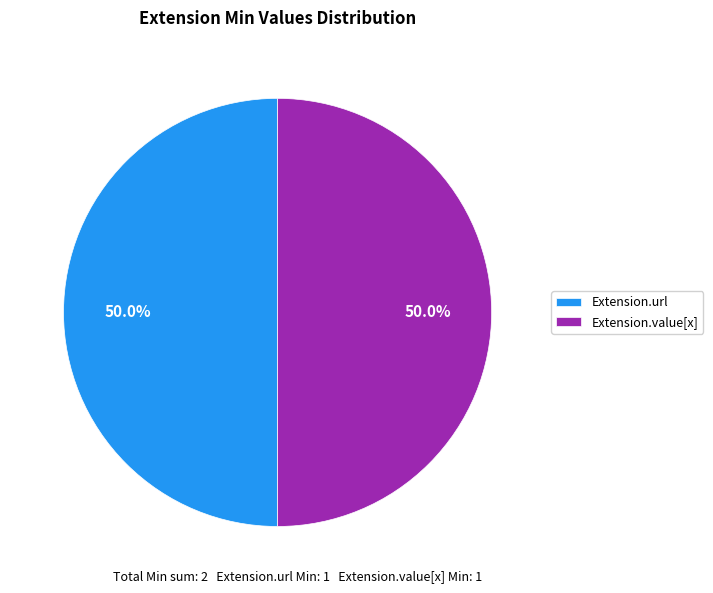

What percentage is NOT represented by Extension.url?

50.0%